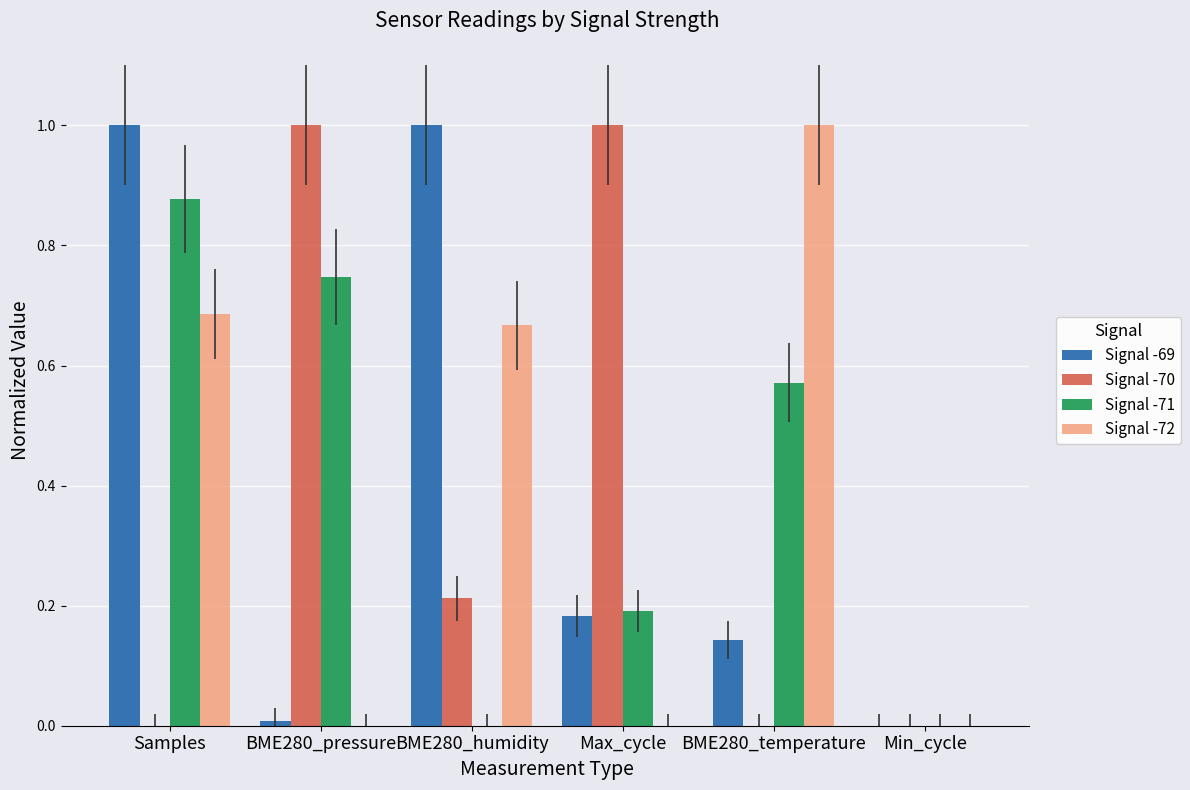

What is the sum of all Signal -71 values?

2.4